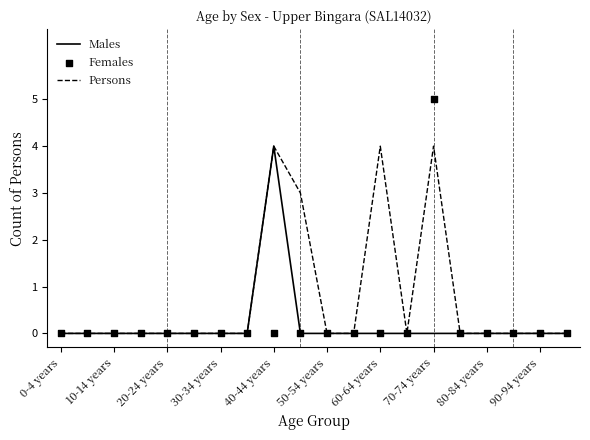

Which series has the largest Y range (max minus min)?

Females